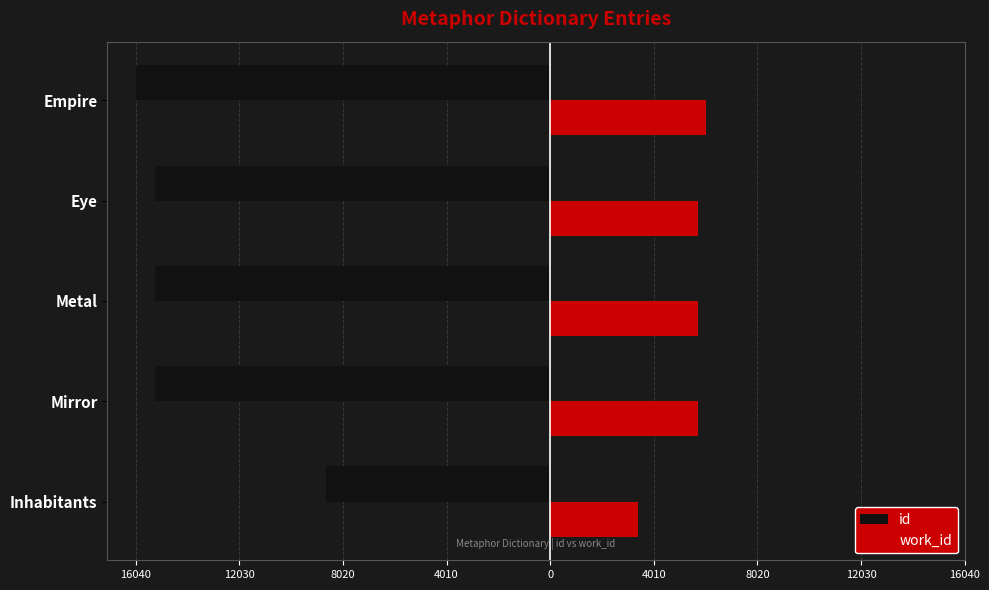

What are all the series names shown in the legend?

id, work_id